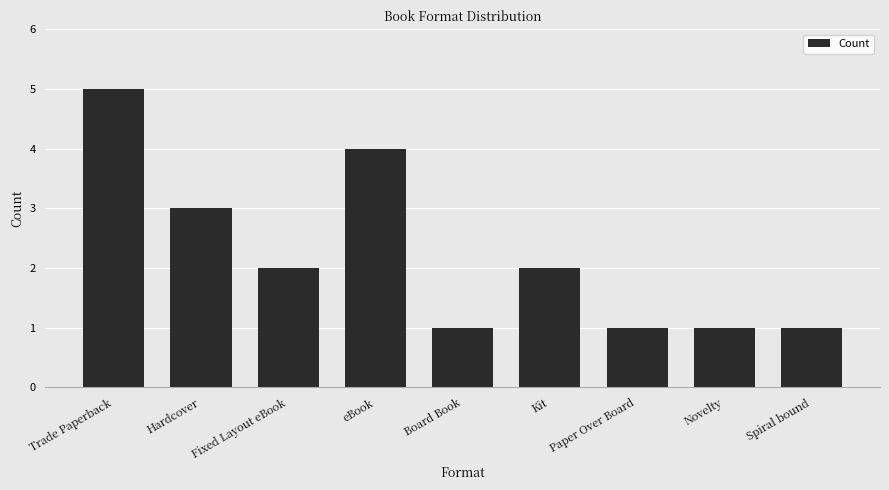

What is the difference between the maximum and minimum values?

4